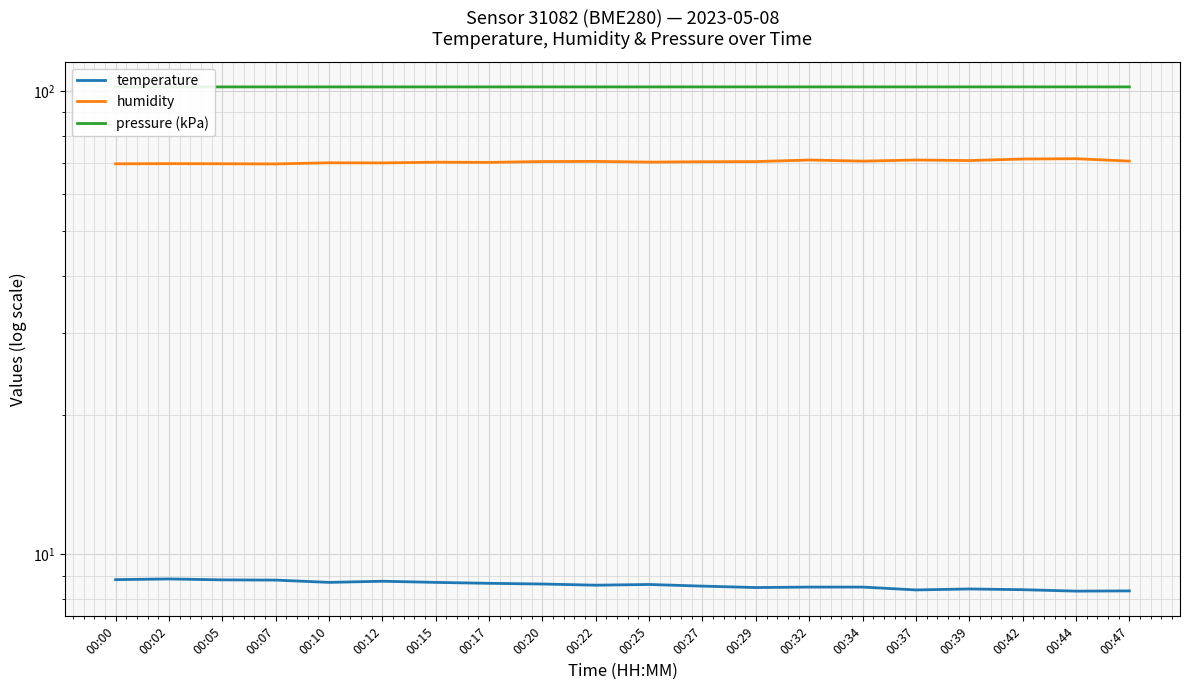

What is the value of the humidity point at the 13th from the left?

70.5